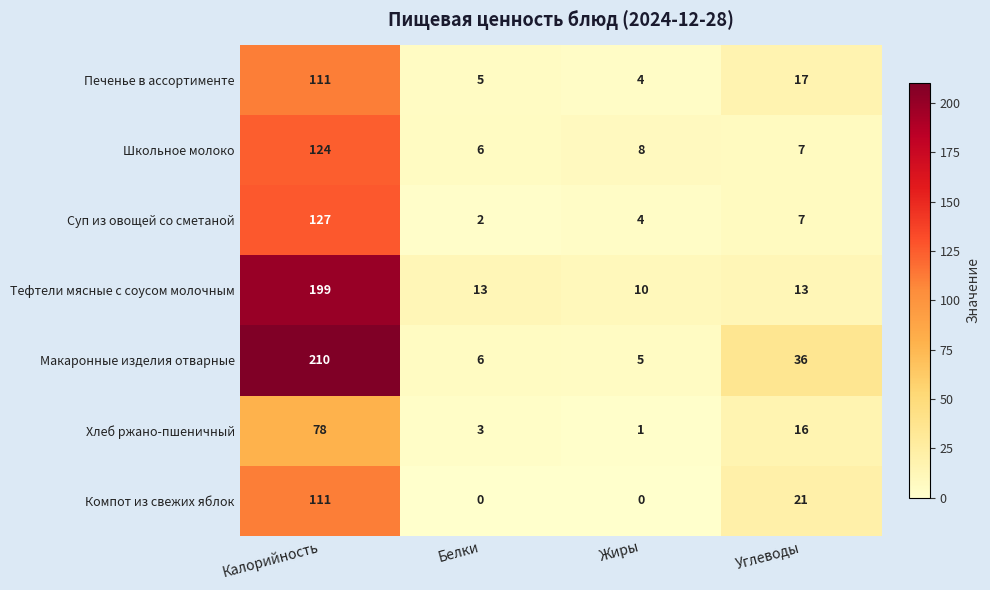

At which label does Тефтели мясные с соусом молочным first exceed 13?

Калорийность